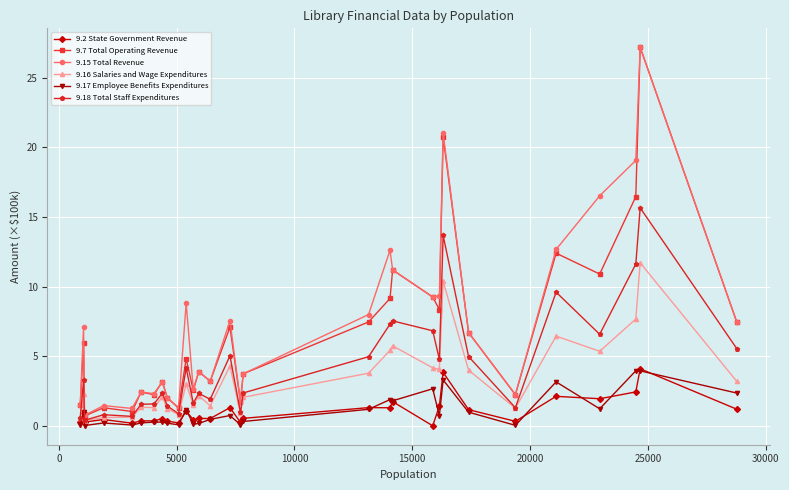

True or false: 9.7 Total Operating Revenue has more than 0 interior local peaks.

True